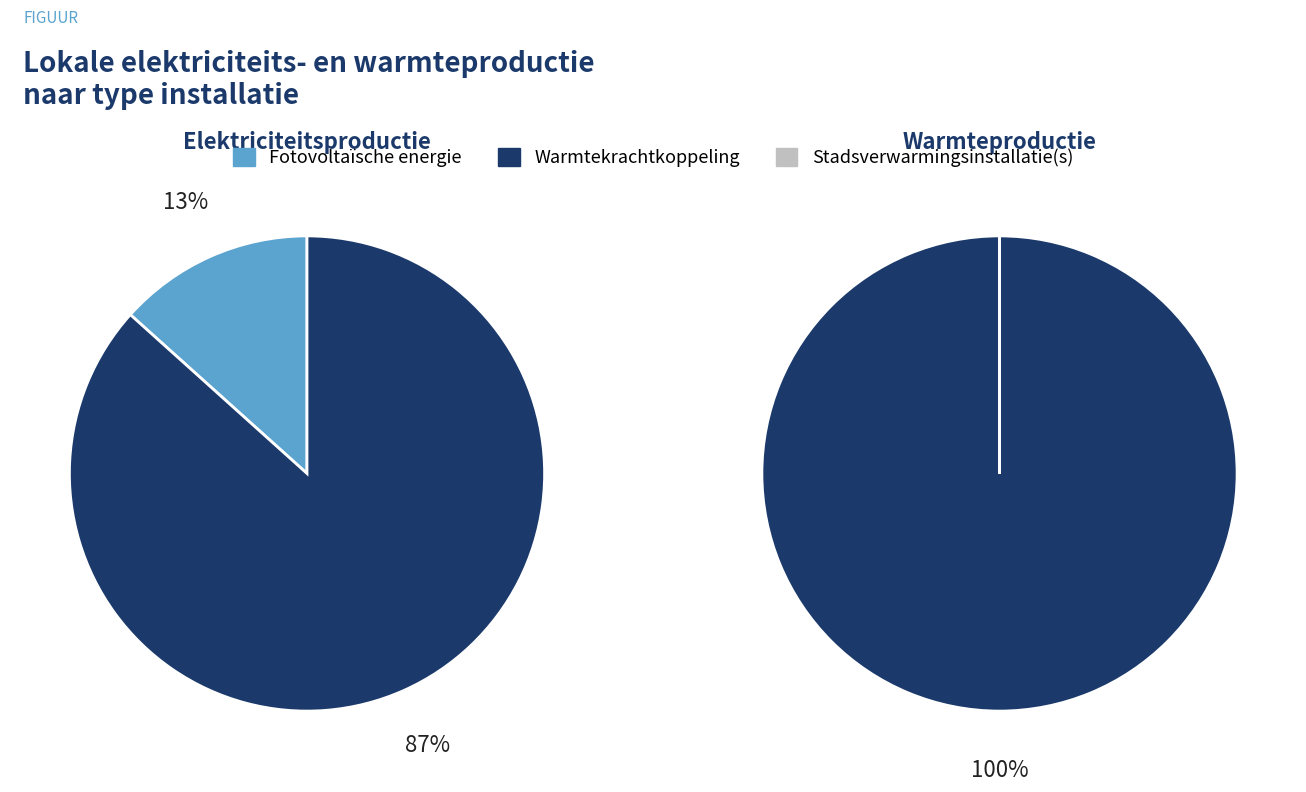

True or false: Warmtekrachtkoppeling (elektriciteit) accounts for 29% of the total.

False